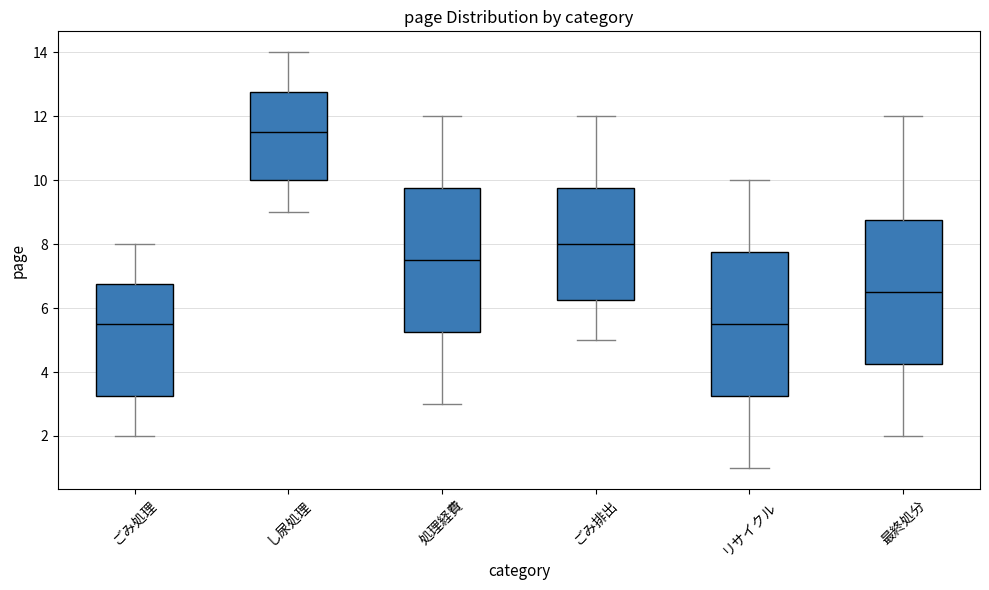

Reading left to right, transcribe this box plot: for each box, give where its median line is, the range the box spans, and where its two whiskers end, as read against the y-axis. The values are not printed on the chart, so give them approximately, as read against the axis.

ごみ処理: median 5.6, box 3.2 to 6.8, whiskers 2.0 to 8.0
し尿処理: median 11.6, box 10.0 to 12.8, whiskers 9.0 to 14.0
処理経費: median 7.6, box 5.2 to 9.8, whiskers 3.0 to 12.0
ごみ排出: median 8.0, box 6.2 to 9.8, whiskers 5.0 to 12.0
リサイクル: median 5.6, box 3.2 to 7.8, whiskers 1.0 to 10.0
最終処分: median 6.6, box 4.2 to 8.8, whiskers 2.0 to 12.0